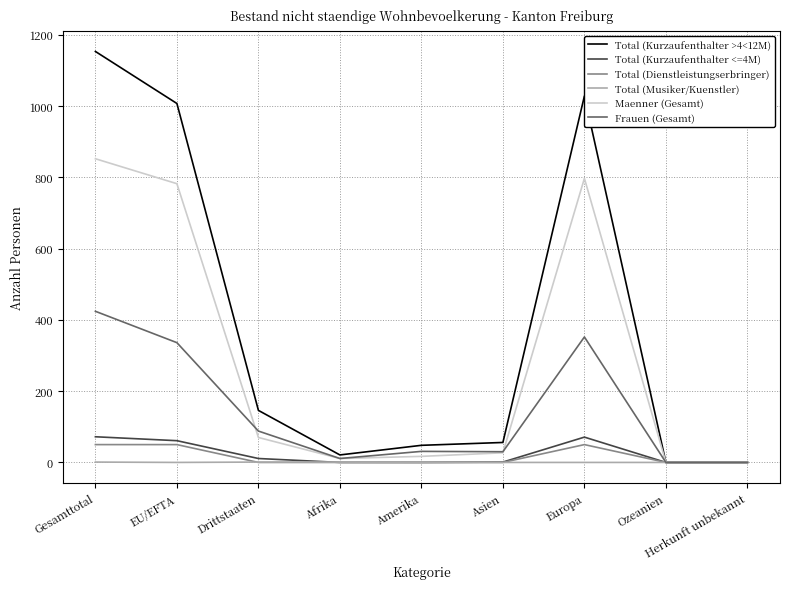

Which series has the widest spread of values?

Total (Kurzaufenthalter >4<12M)